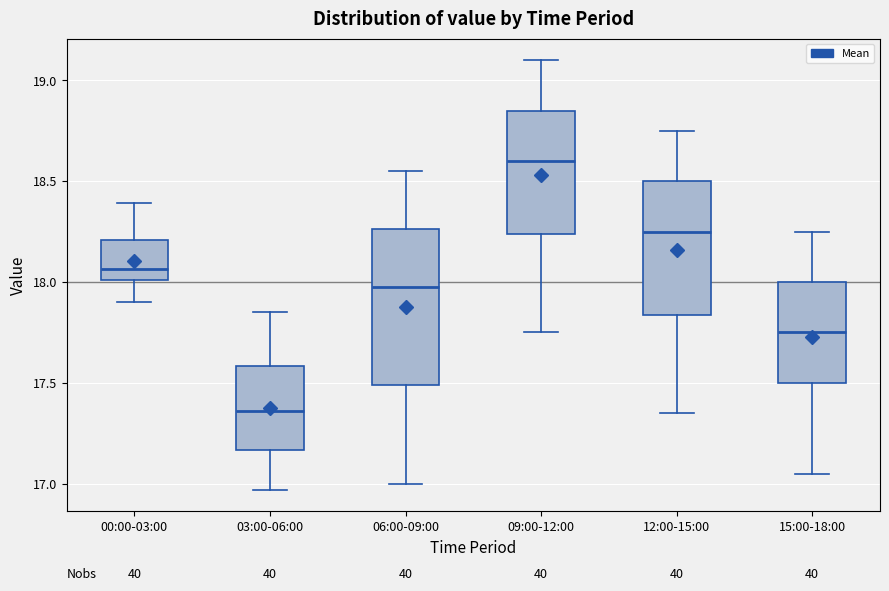

Reading left to right, read every box against the y-axis: the position of its median line, the range the box covers, and the ends of its whiskers. The values are not printed on the chart, so give them approximately, as read against the axis.

00:00-03:00: median 18.05, box 18.00 to 18.20, whiskers 17.90 to 18.40
03:00-06:00: median 17.35, box 17.15 to 17.60, whiskers 16.95 to 17.85
06:00-09:00: median 18.00, box 17.50 to 18.25, whiskers 17.00 to 18.55
09:00-12:00: median 18.60, box 18.25 to 18.85, whiskers 17.75 to 19.10
12:00-15:00: median 18.25, box 17.85 to 18.50, whiskers 17.35 to 18.75
15:00-18:00: median 17.75, box 17.50 to 18.00, whiskers 17.05 to 18.25